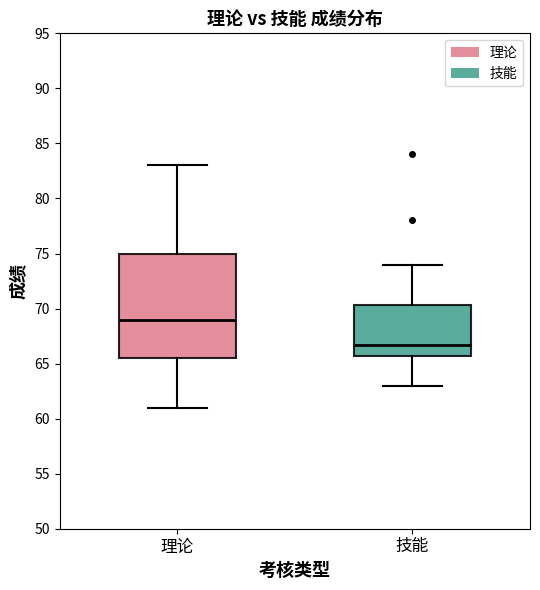

Which box is the tallest, from its lower edge to its upper edge?

理论